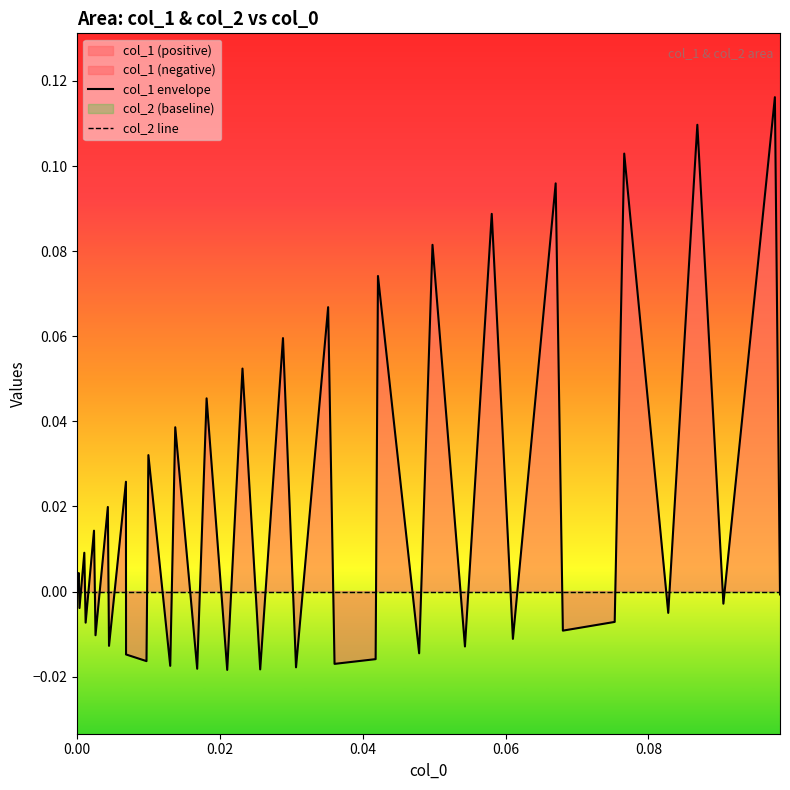

True or false: col_2 line has more than 2 interior local peaks.

False